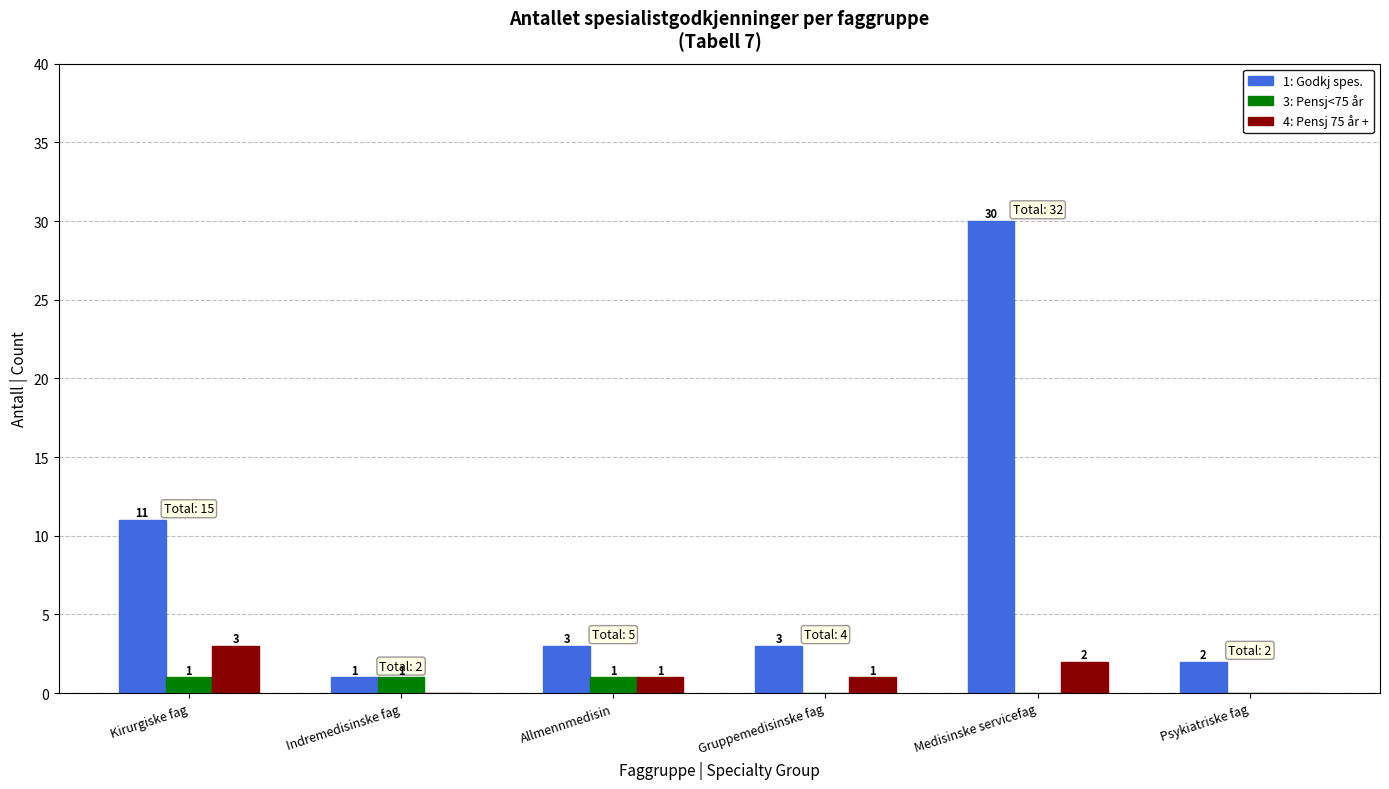

The value of 1: Godkj spes. at Kirurgiske fag is 11. True or false?

True